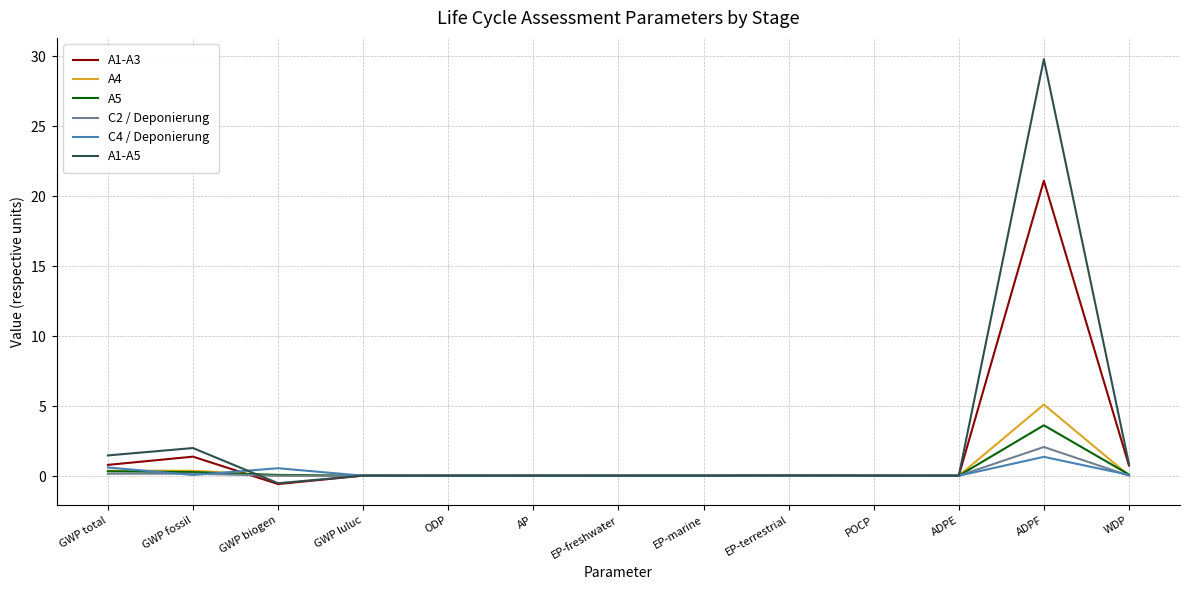

Does the chart have visible grid lines?

Yes